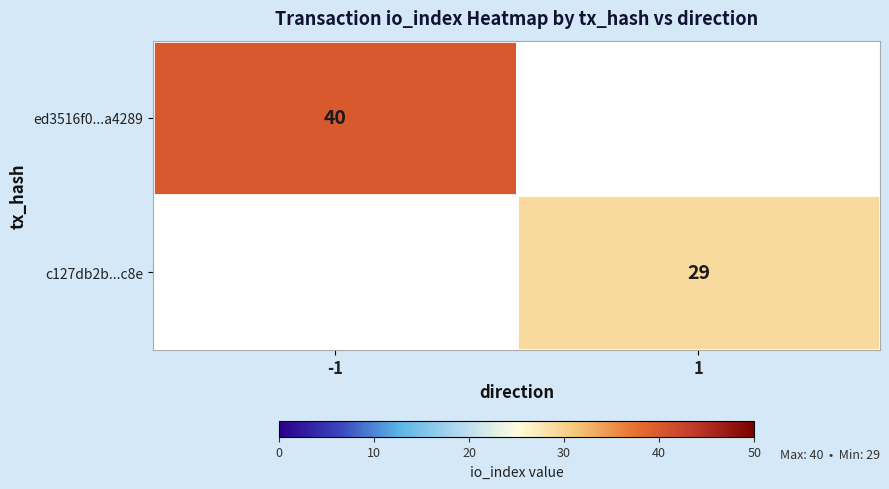

The value of ed3516f0...a4289 at -1 is 40. True or false?

True